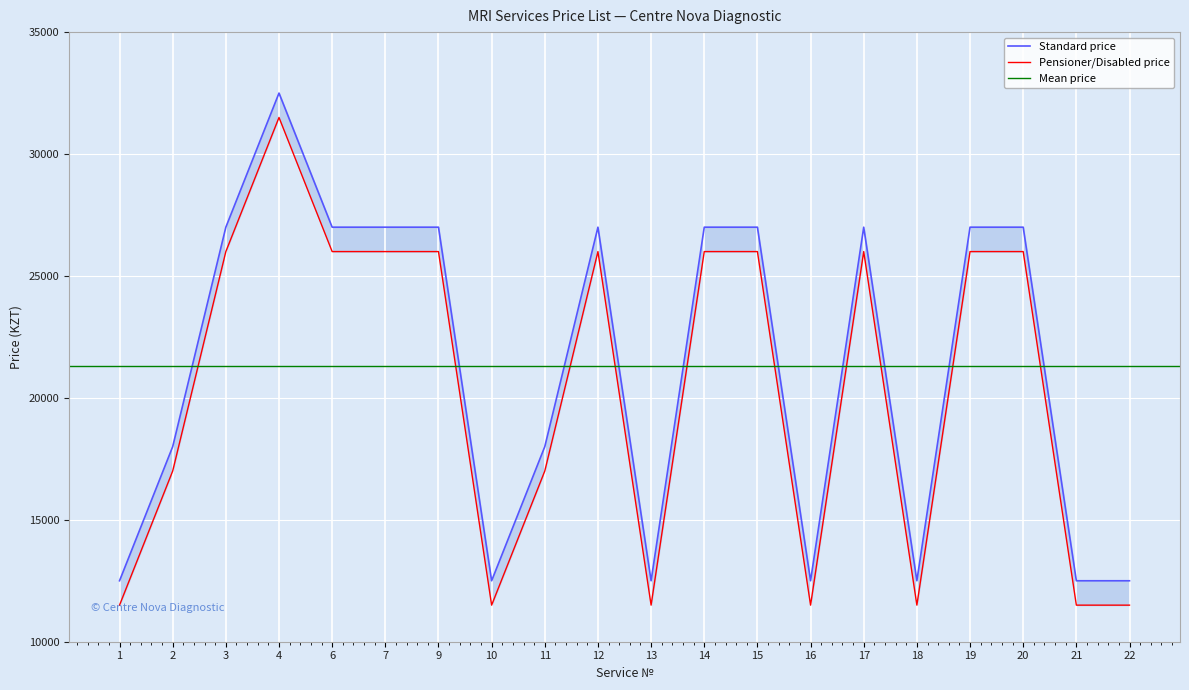

True or false: Standard price and Pensioner/Disabled price intersect in this chart.

False